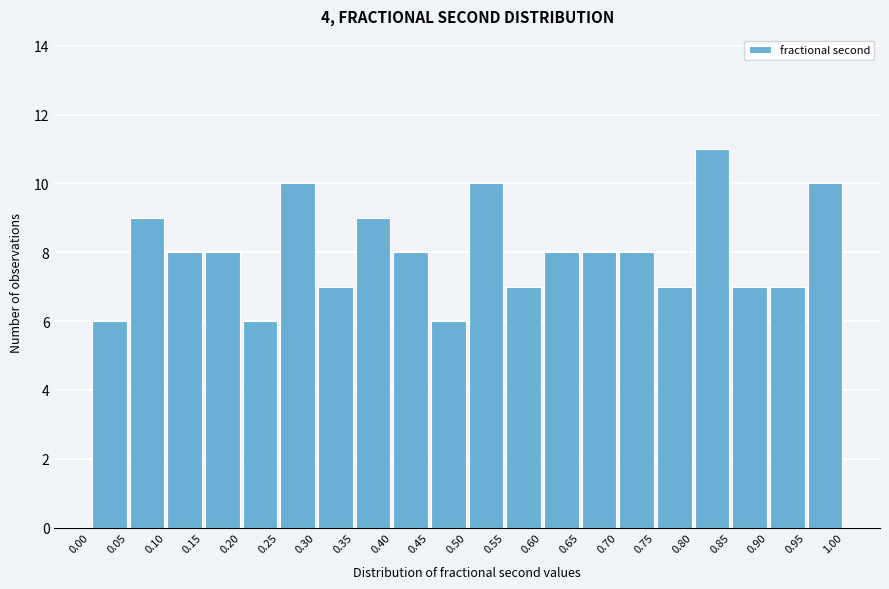

Over which range of the x-axis is the bar tallest?

0.80 to 0.85